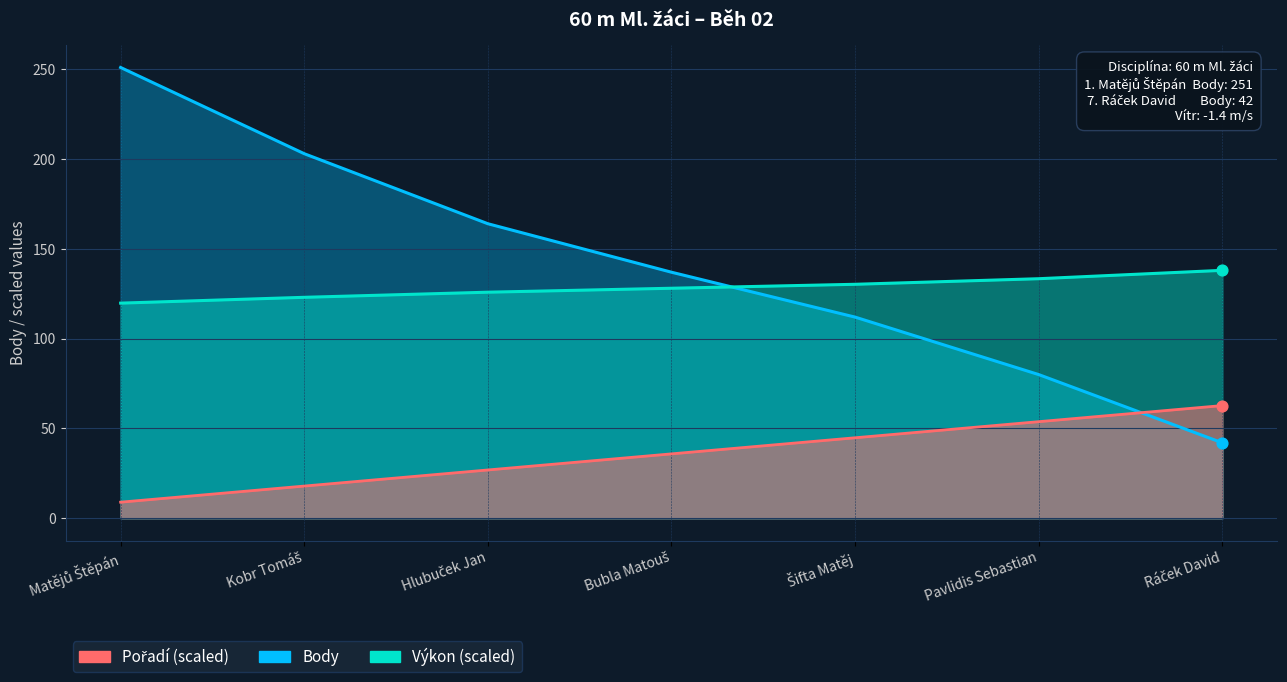

Which series has the widest spread of Y values?

Body